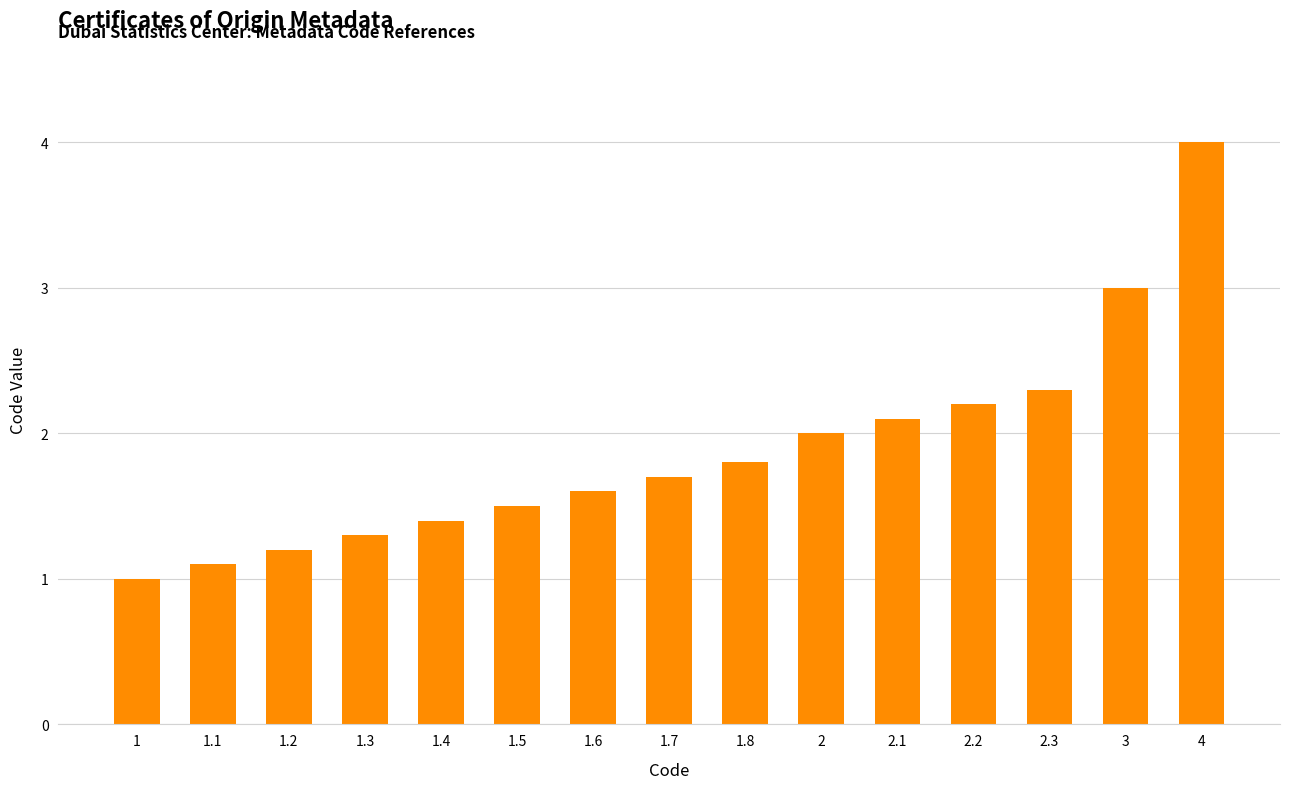

What is the sum of the values at 1.7 and 1.4?

3.1